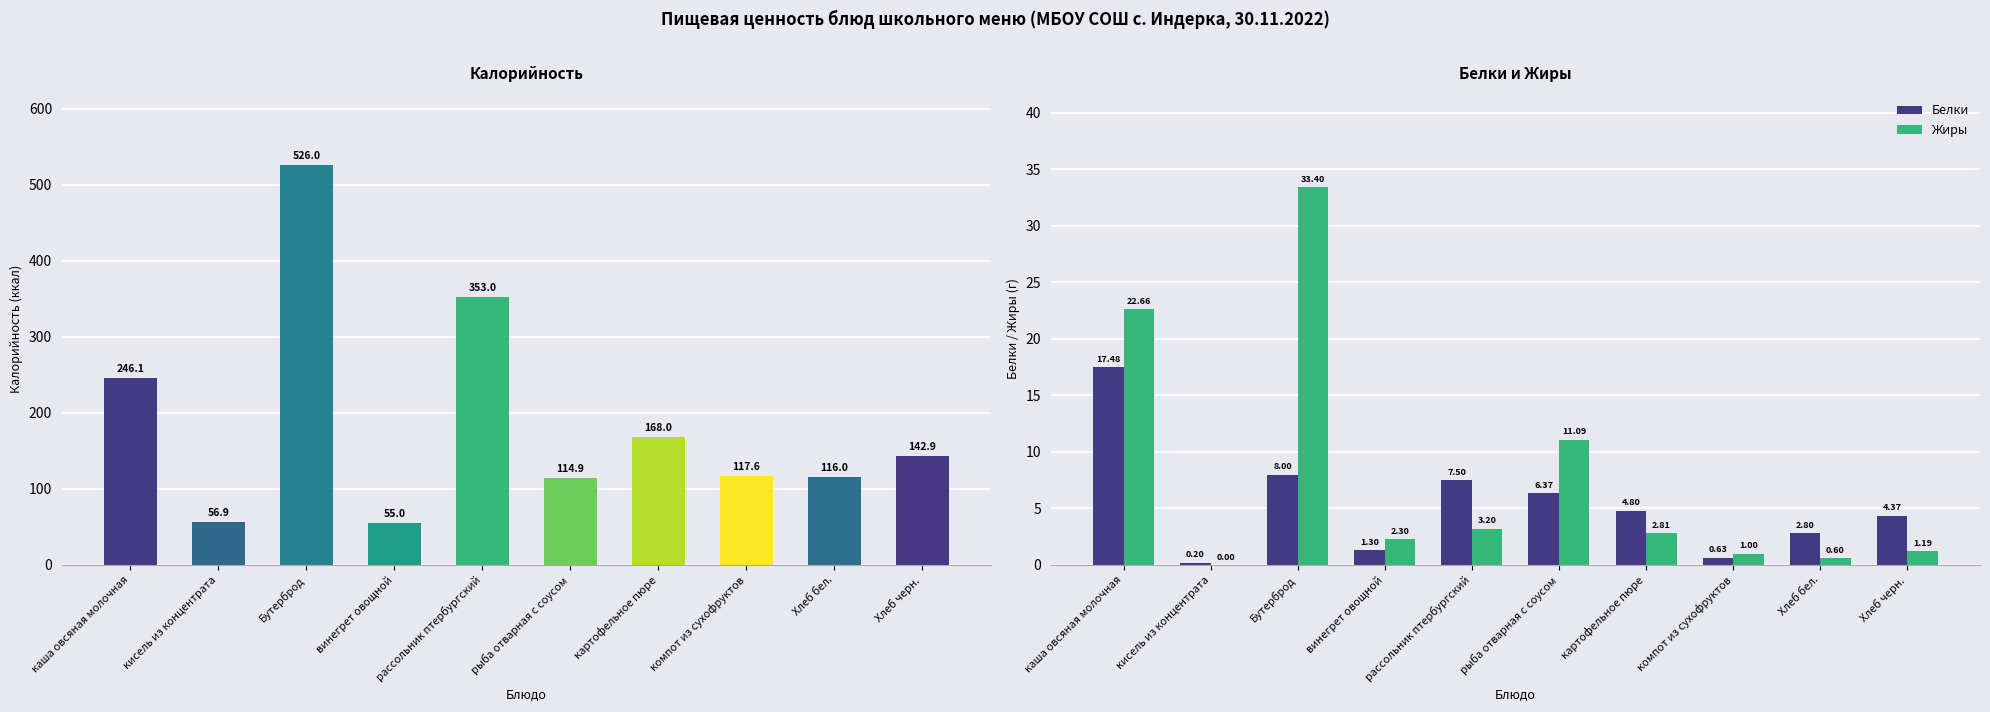

What are all the series names shown in the legend?

Калорийность, Белки, Жиры